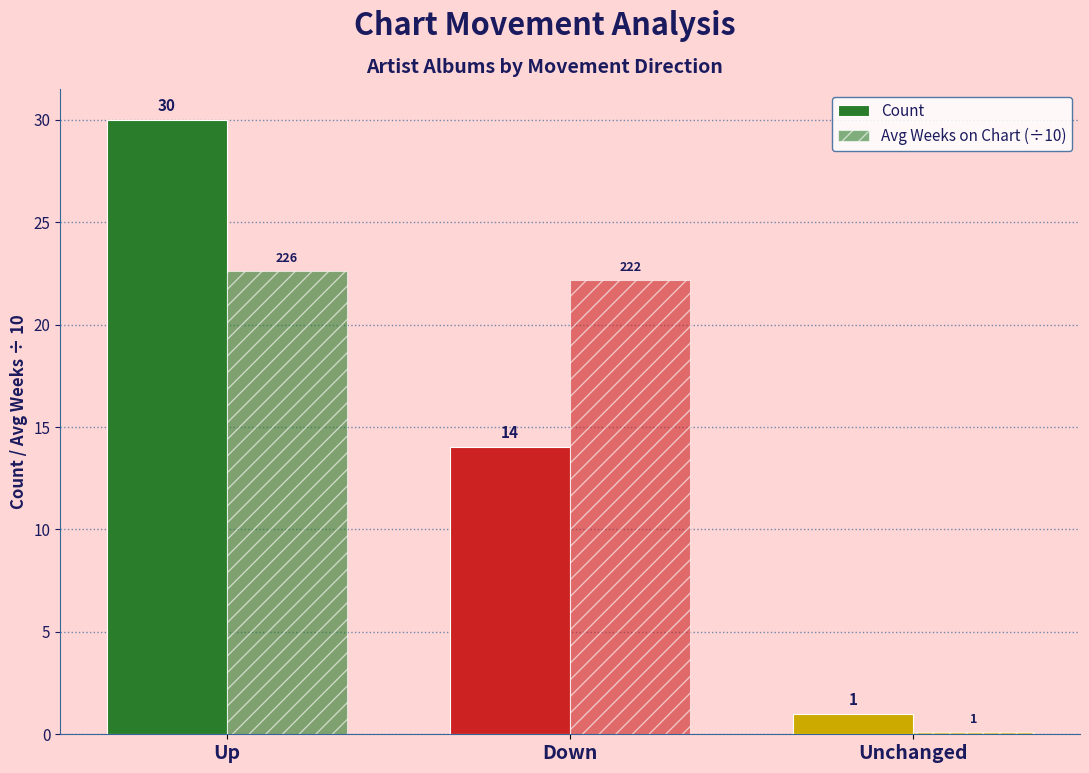

Reading left to right, list all the values displayed in this chart.

Count: 30.0	14.0	1.0
Avg Weeks on Chart (÷10): 22.6	22.2	0.1